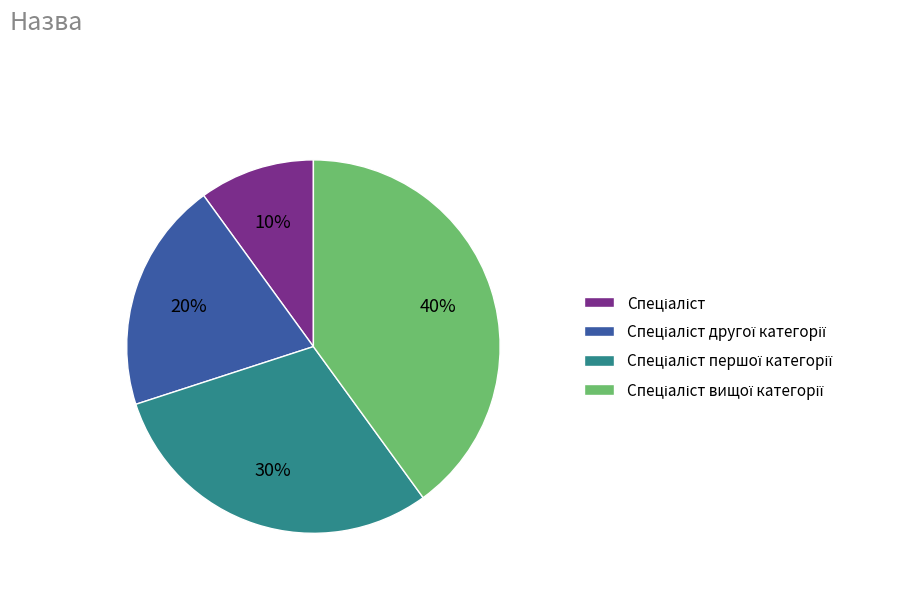

Is there any slice that represents more than half of the pie?

No